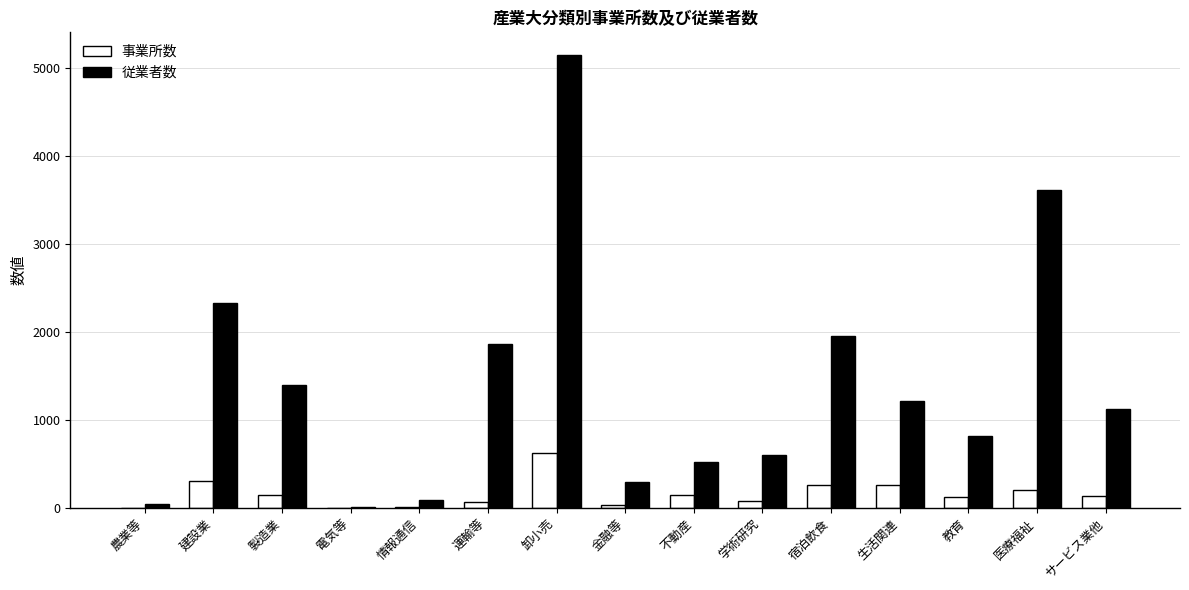

Which series has the widest spread of values?

従業者数